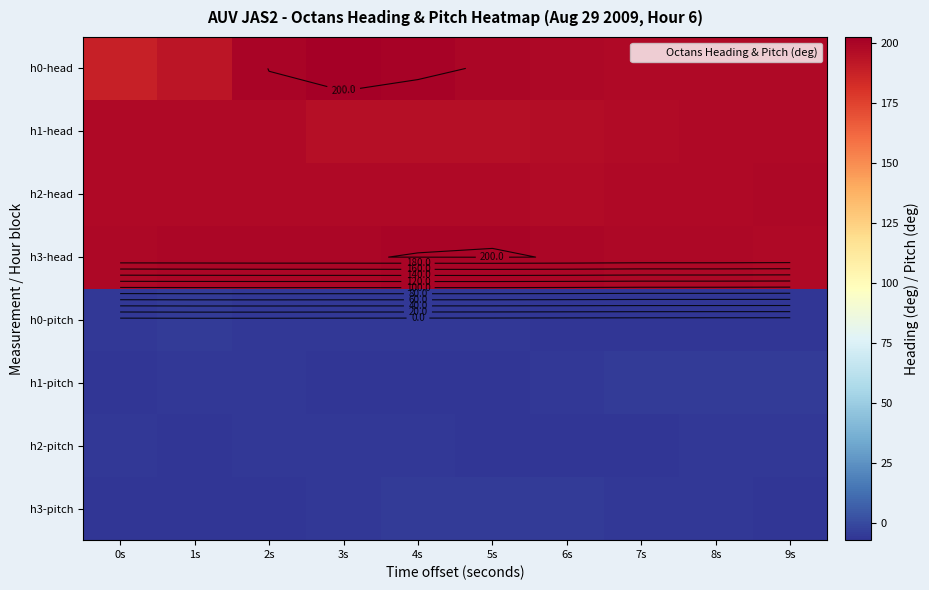

The h2-pitch series shows -6.5 at 9s. True or false?

True